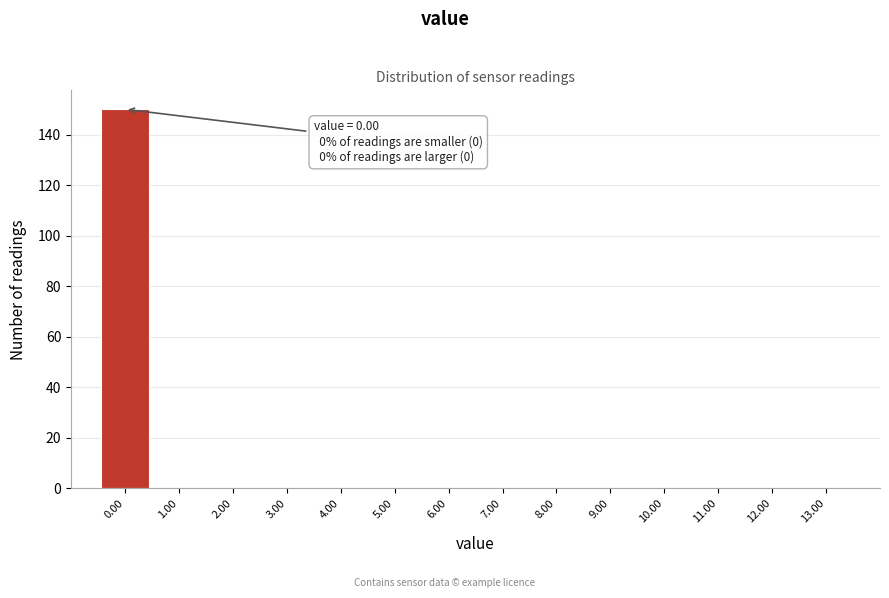

Which range on the x-axis has the tallest bar?

-0.5 to 0.5